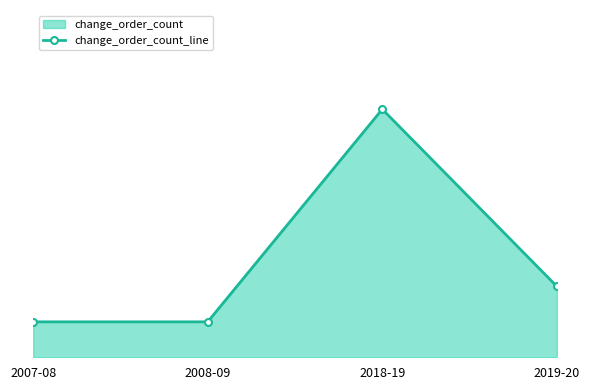

Reading left to right, transcribe all the data shown in this chart.

1	1	7	2